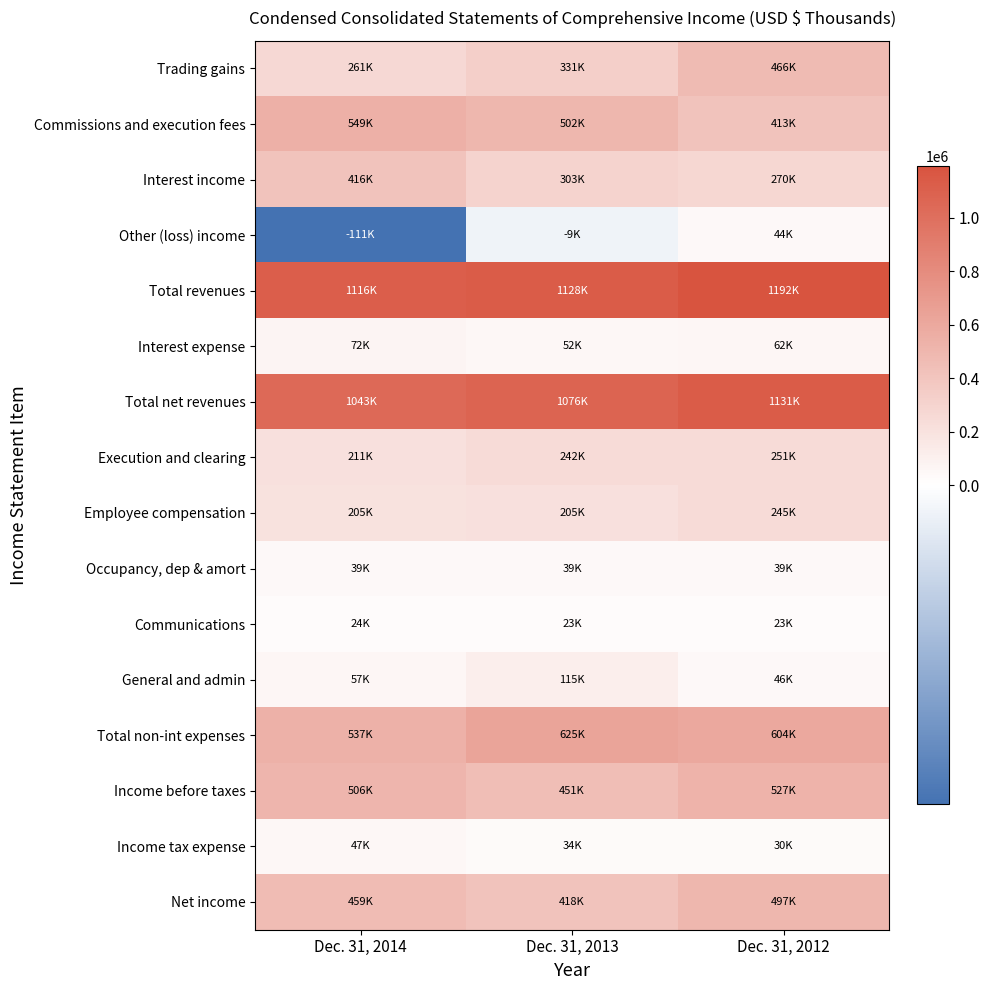

Which series has the largest total across all categories?

Total revenues